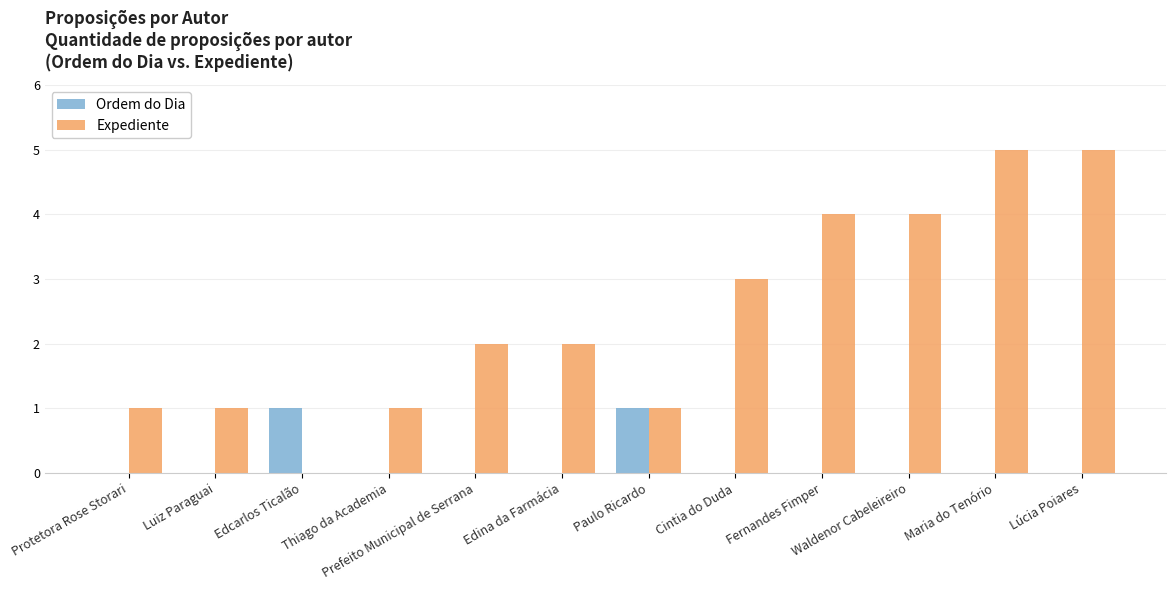

What is the difference between the Ordem do Dia values at Prefeito Municipal de Serrana and Paulo Ricardo?

1